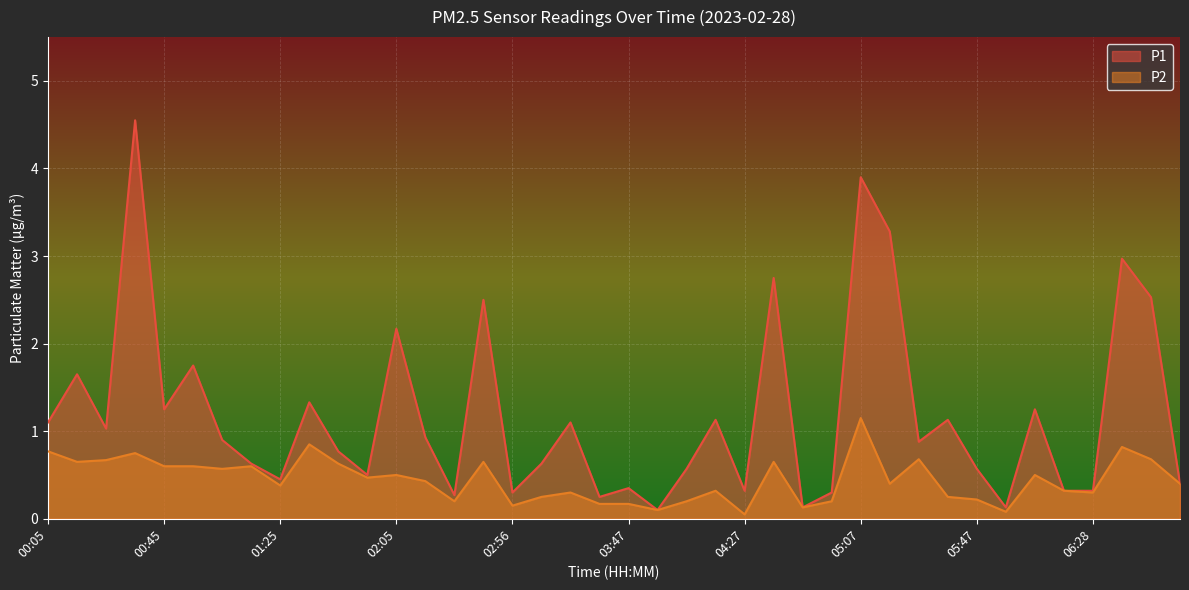

True or false: P1 has a value of 2.2 at 00:45.

False